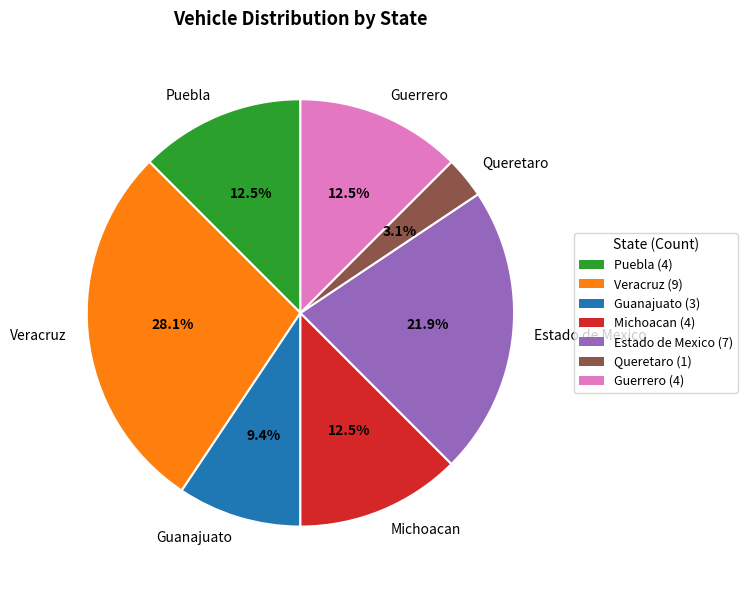

Does Michoacan represent more than half of the total?

No